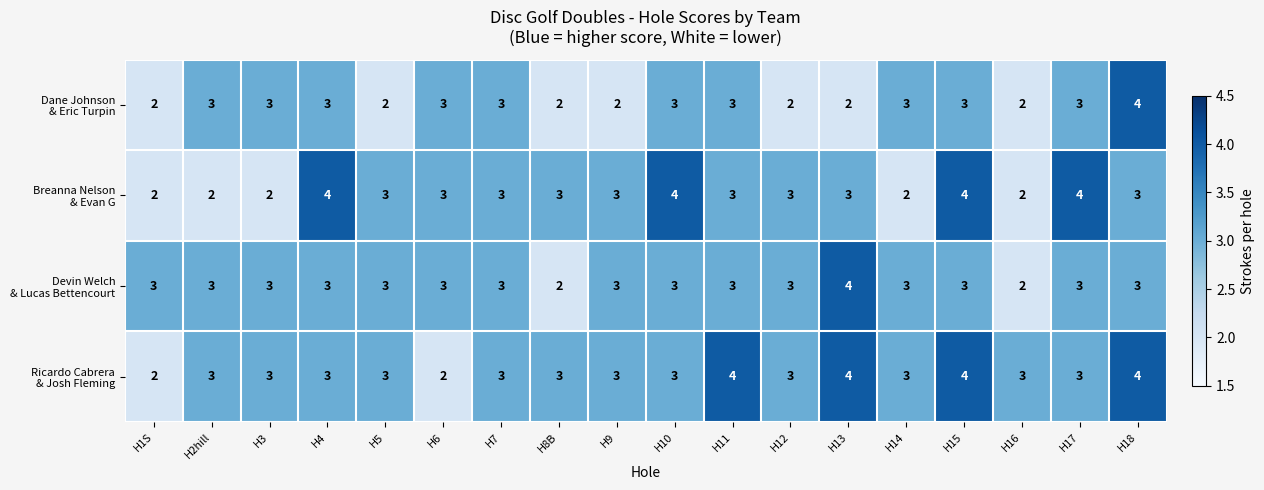

What is the total value across all series at H7?

12